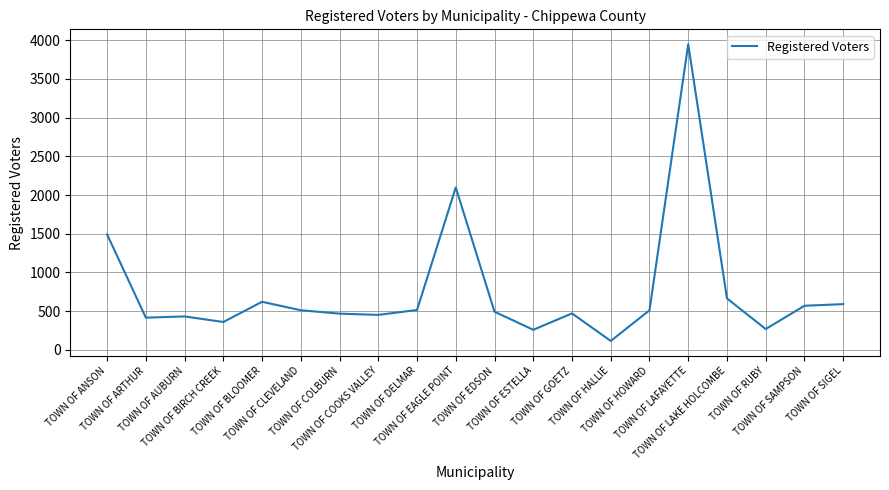

Which category has the lowest value across all series?

TOWN OF HALLIE